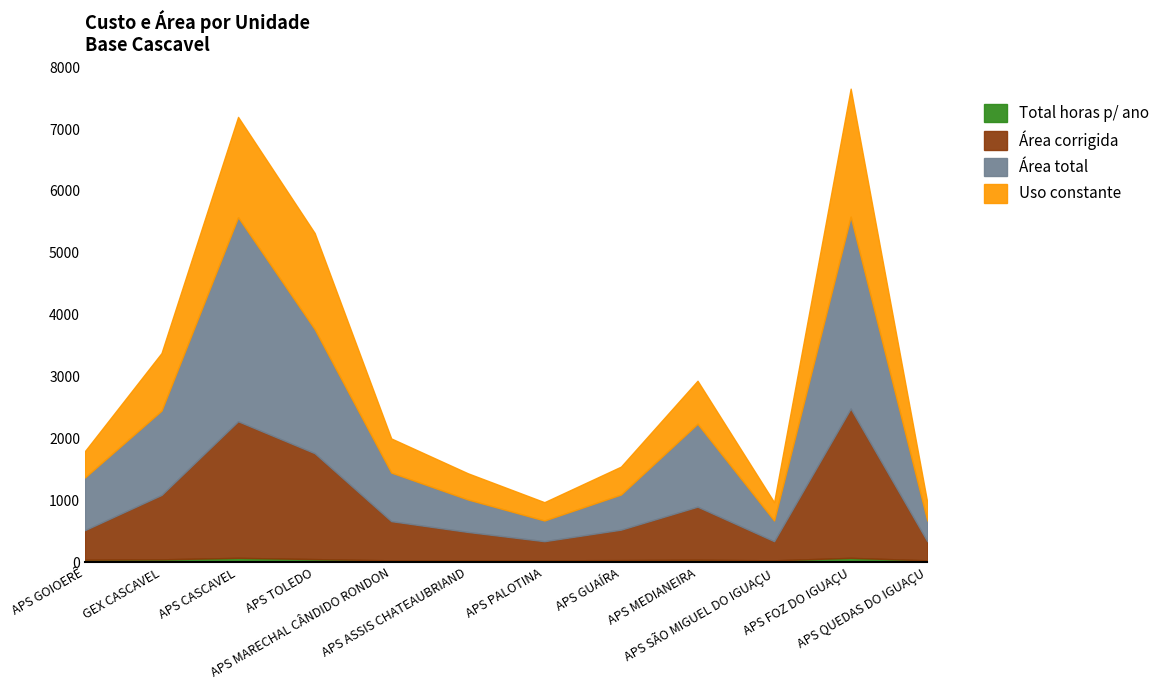

The value of Uso constante at APS TOLEDO is 3423.3. True or false?

False